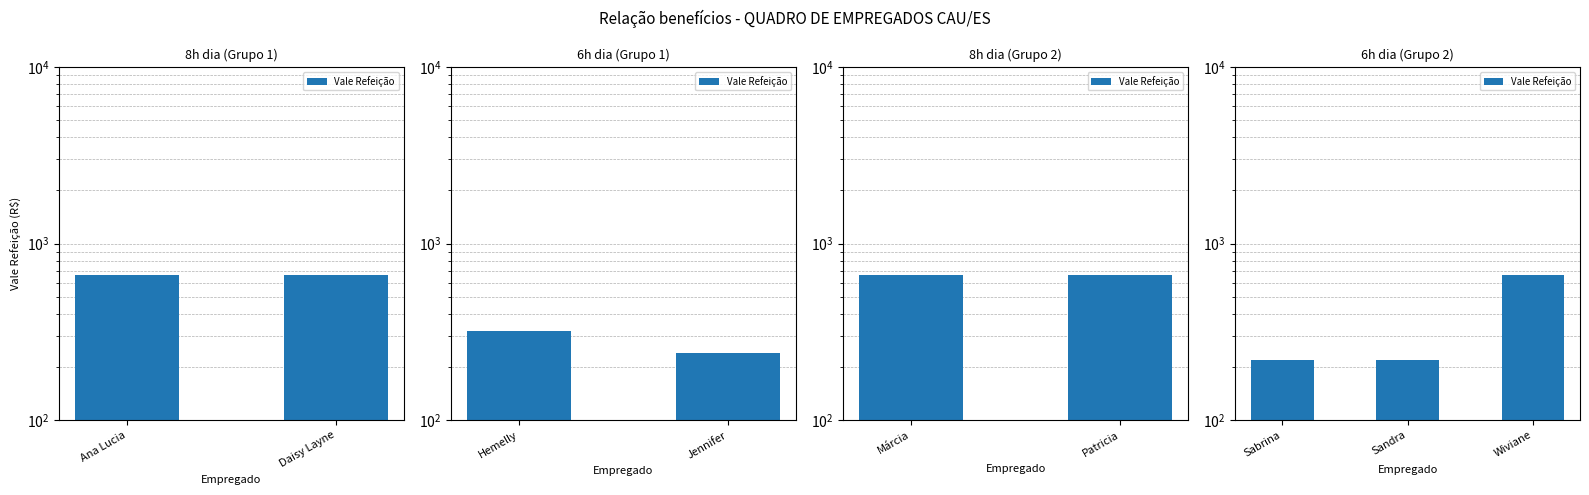

What is the difference between the values at Wiviane and Sandra?

440